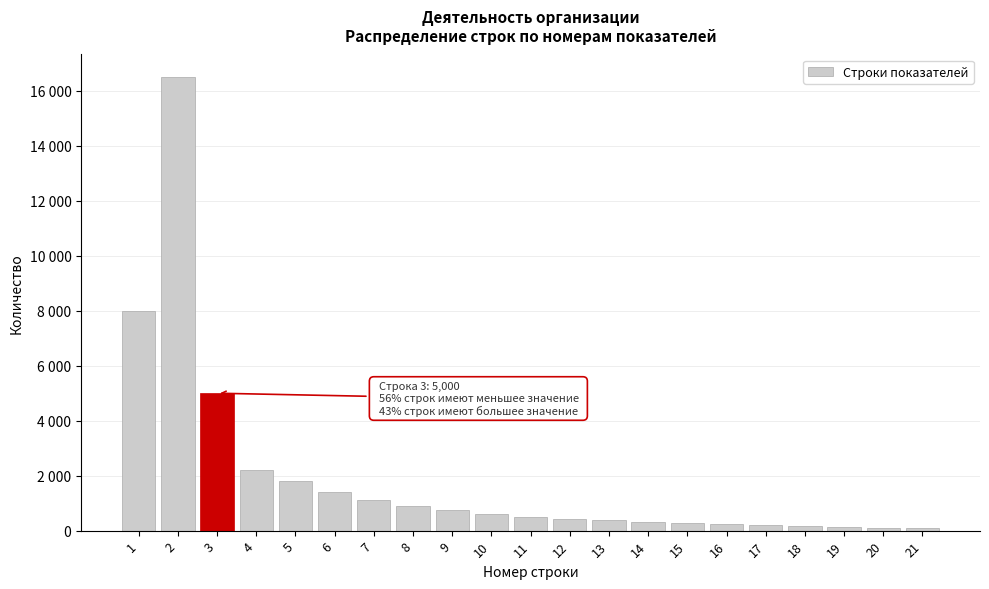

Are the bars horizontal?

No